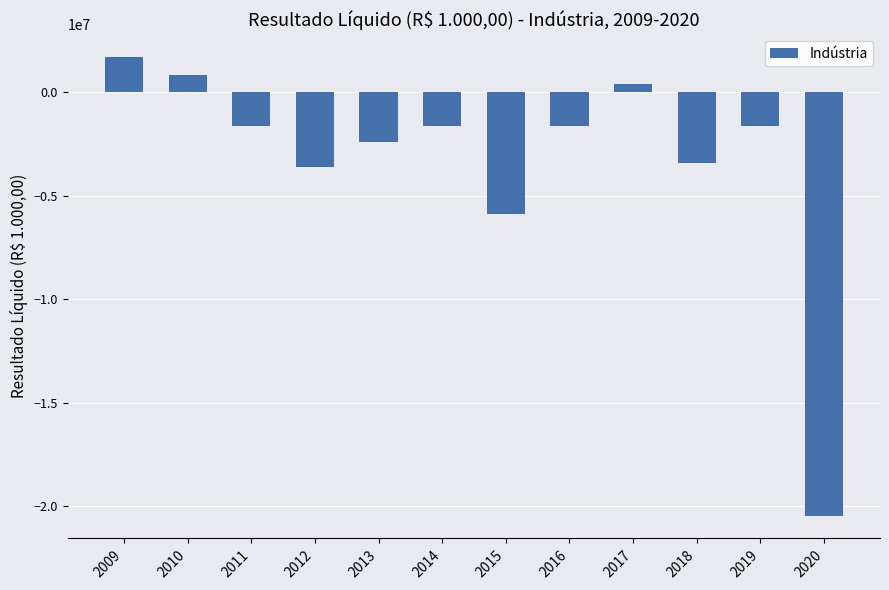

Are the bars horizontal?

No